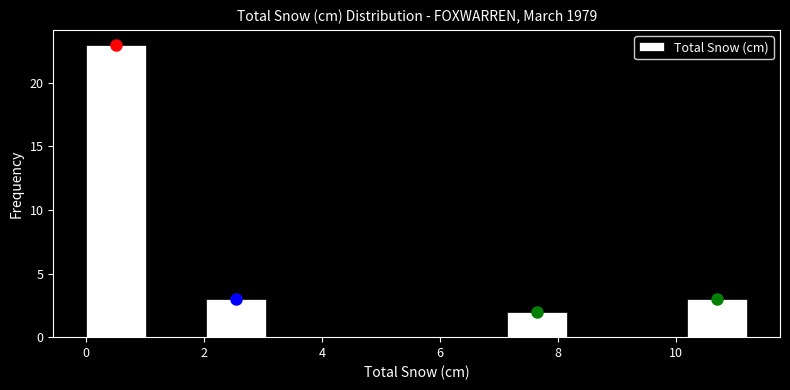

Over which range of the x-axis is the bar tallest?

0.0 to 1.0